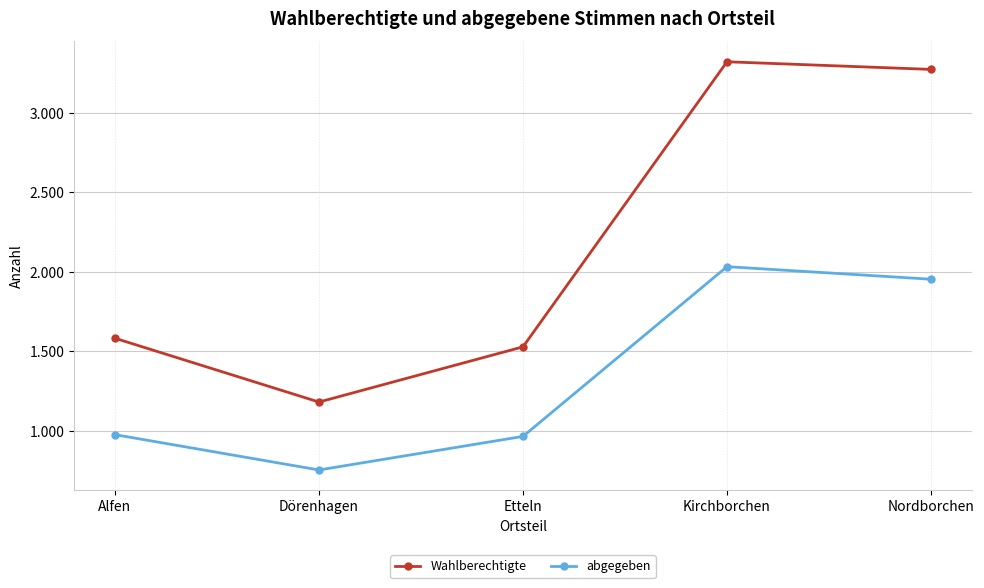

What are all the series names shown in the legend?

Wahlberechtigte, abgegeben